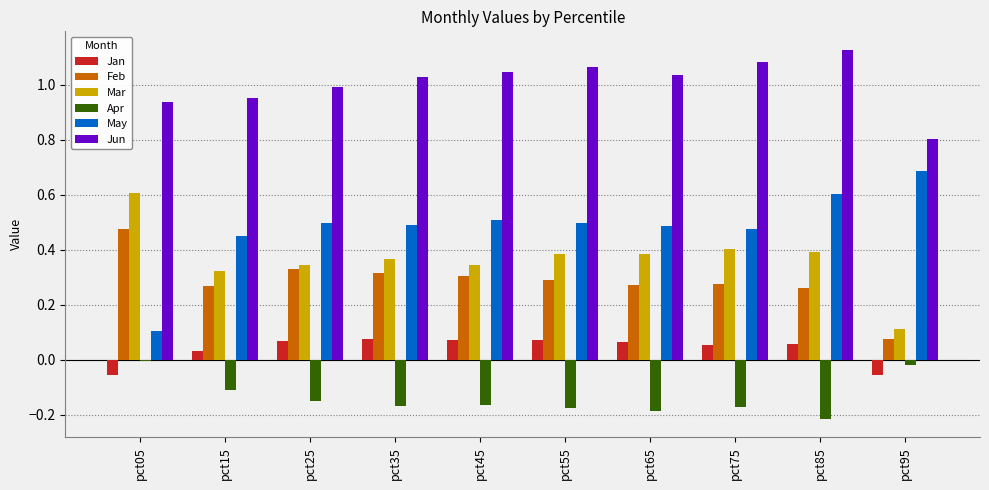

Is it true that Feb equals 0.3 at pct55?

True